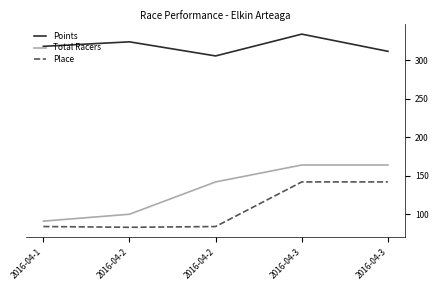

Reading right to left, extract all data points from this chart.

Points: 311.8	334.2	305.8	324.2	318.3
Total Racers: 164.0	164.0	142.0	100.0	91.0
Place: 142.0	142.0	84.0	83.0	84.0